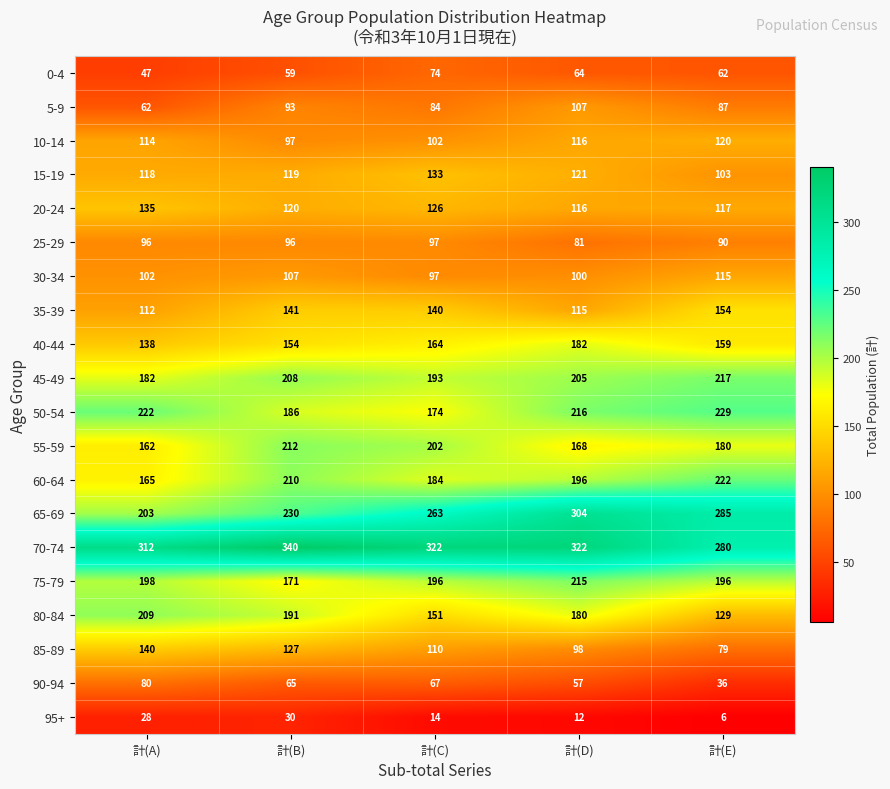

What is the maximum value shown in the chart?

340